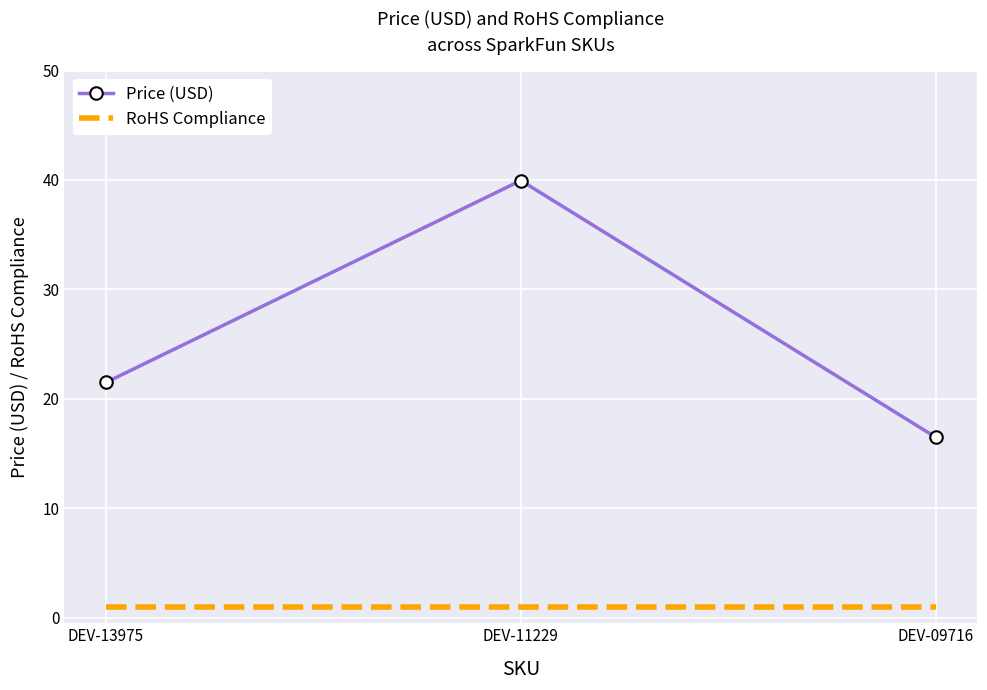

Rank the series by their maximum value, from lowest to highest.

RoHS Compliance, Price (USD)